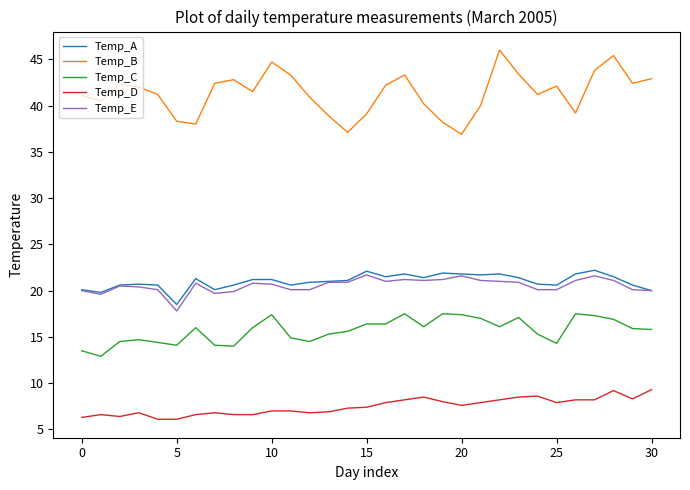

What is the highest value of the Temp_E series?

21.7